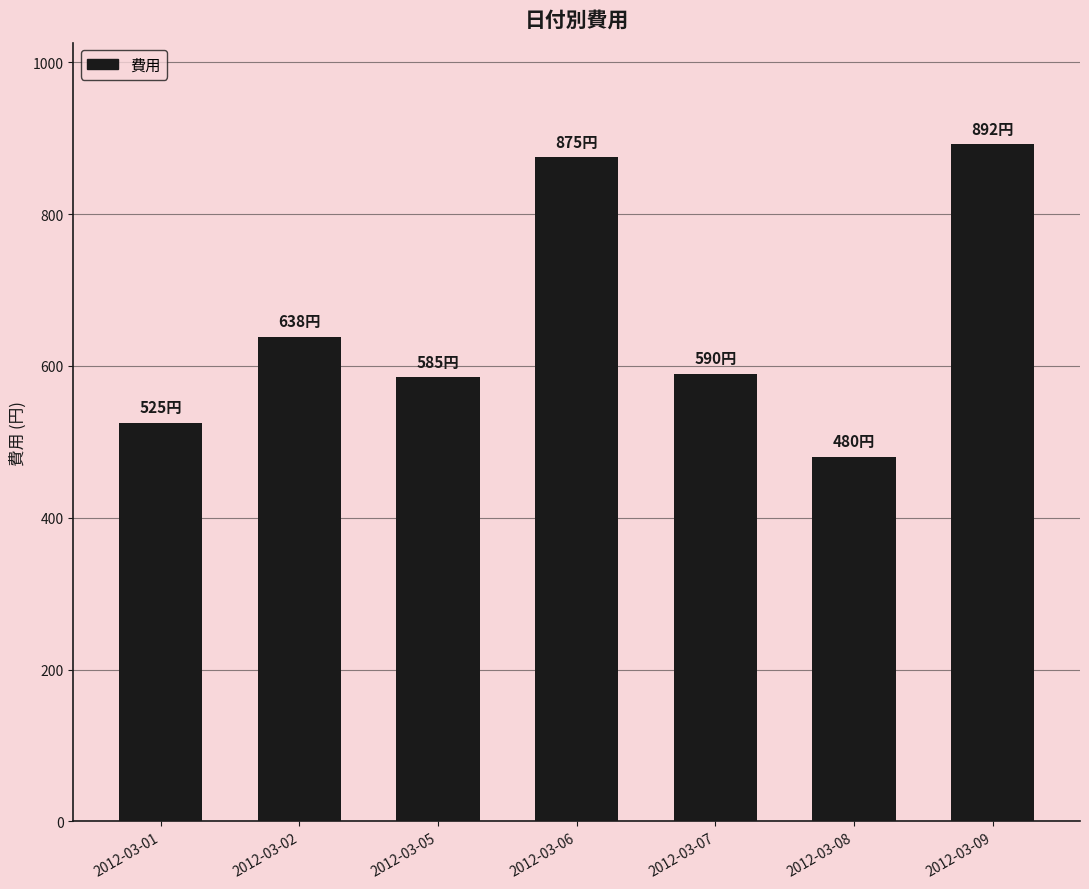

What is the ratio of the value at 2012-03-08 to the value at 2012-03-09?

0.5